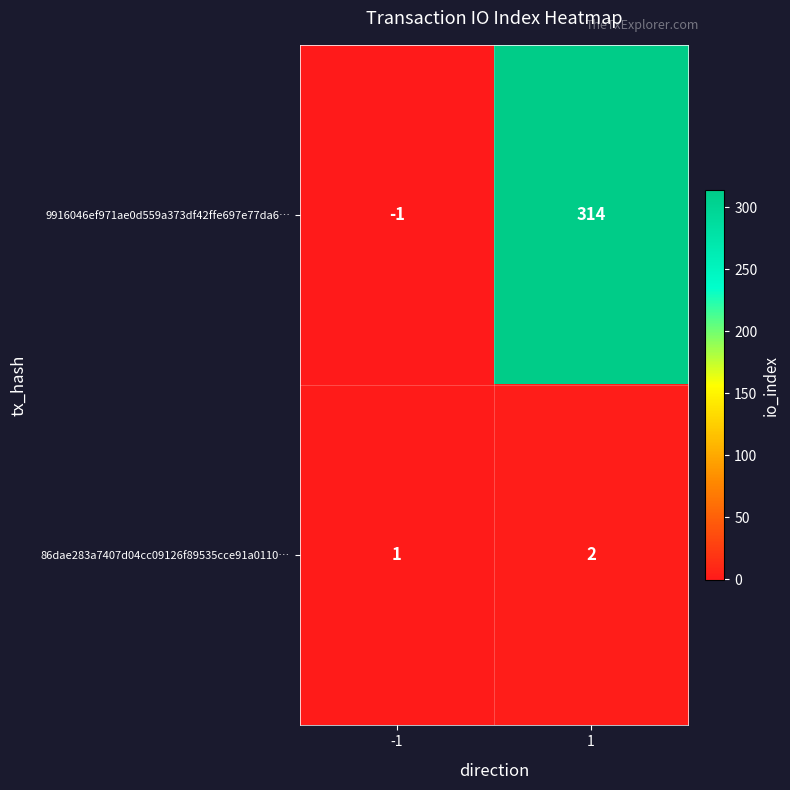

What is the sum of all 86dae283a7407d04cc09126f89535cce91a0110… values?

3